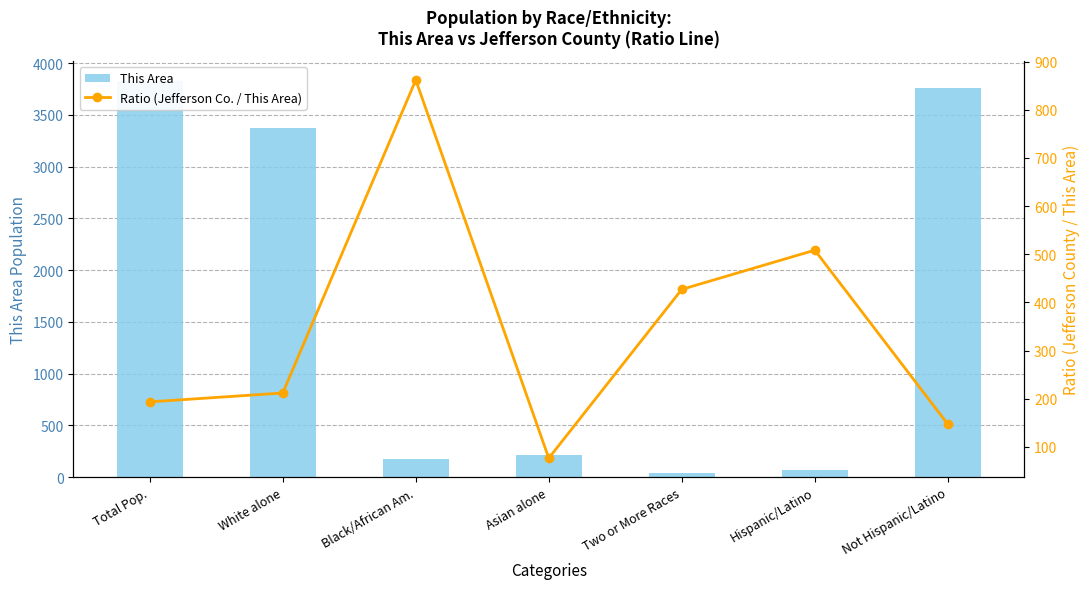

Reading right to left, what are all the values shown in this chart?

This Area: 3764.0	64.0	39.0	213.0	179.0	3371.0	3828.0
Ratio (Jefferson Co. / This Area): 147.4	508.5	427.1	76.7	861.7	212.0	193.6